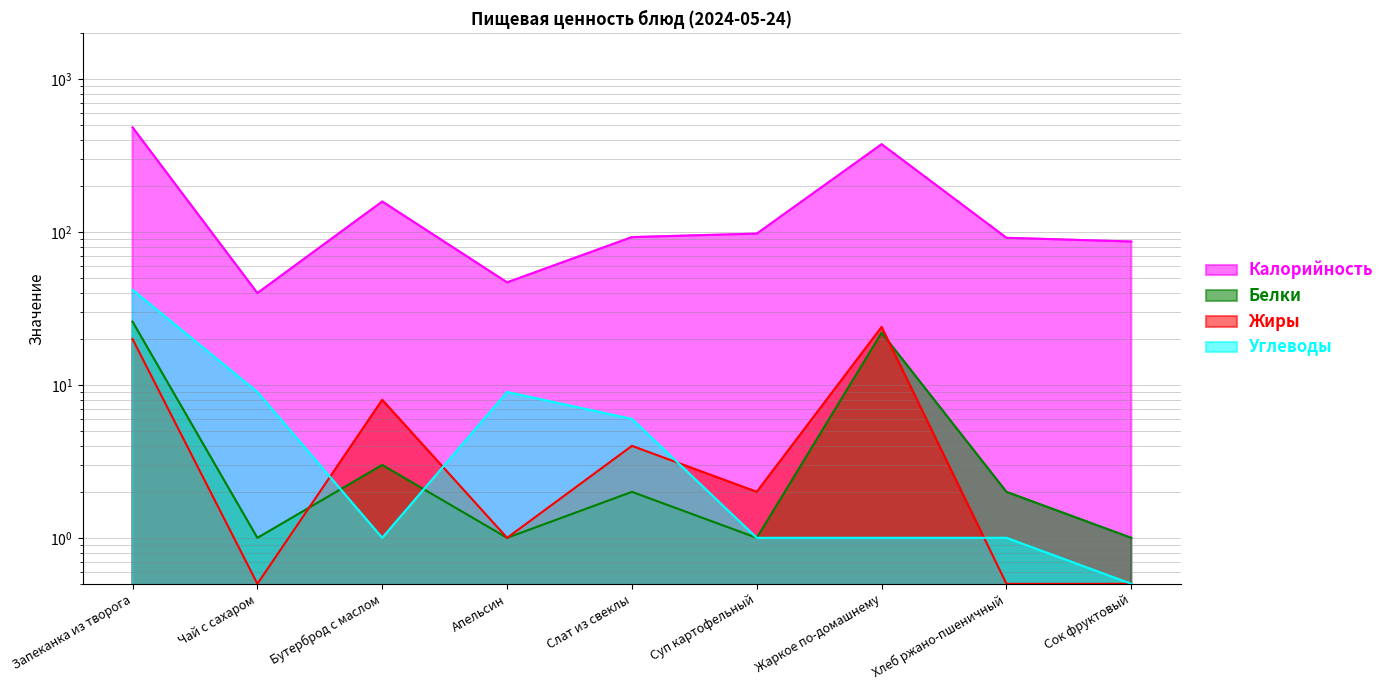

The Жиры series shows 0.7 at Сок фруктовый. True or false?

False